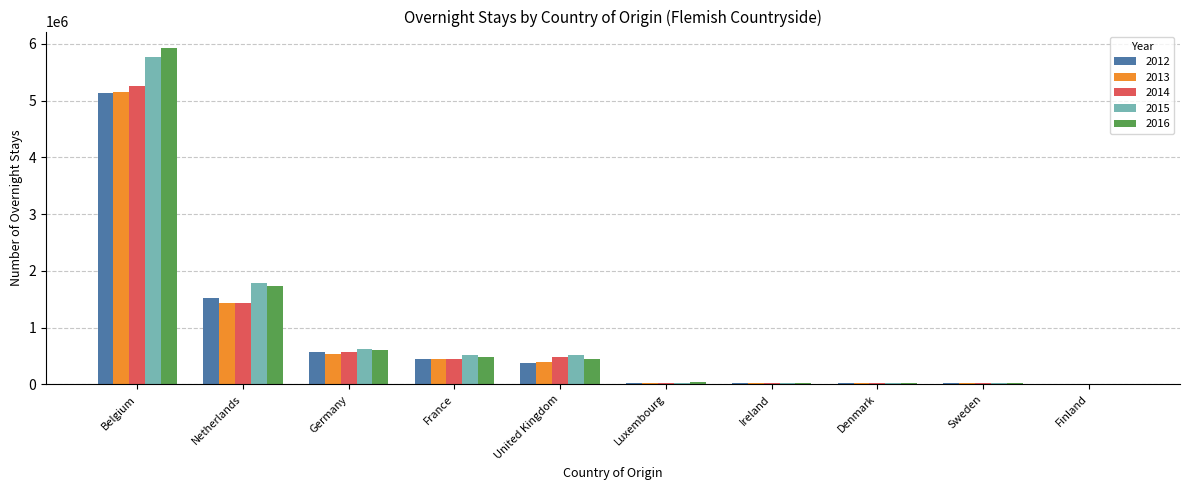

How many groups of bars are there?

10